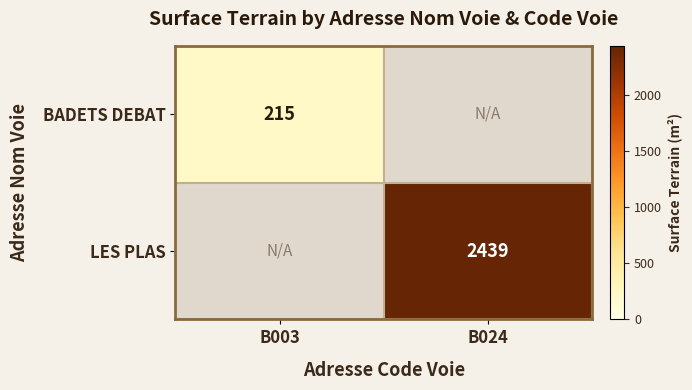

Is the value of LES PLAS at B024 greater than the value of BADETS DEBAT at B003?

Yes